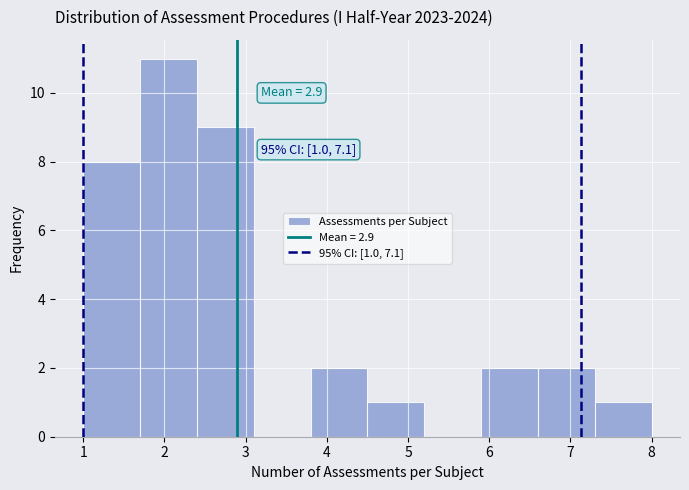

Which range on the x-axis has the tallest bar?

1.7 to 2.4